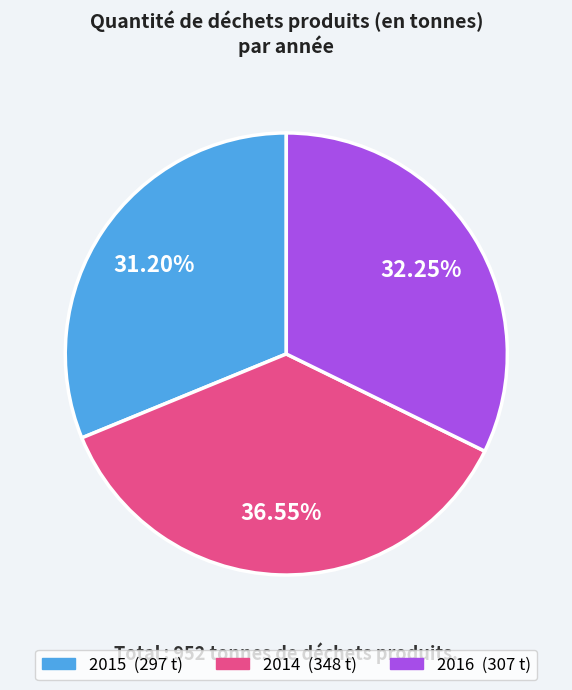

Is it true that 2016 is 40% of the pie?

False